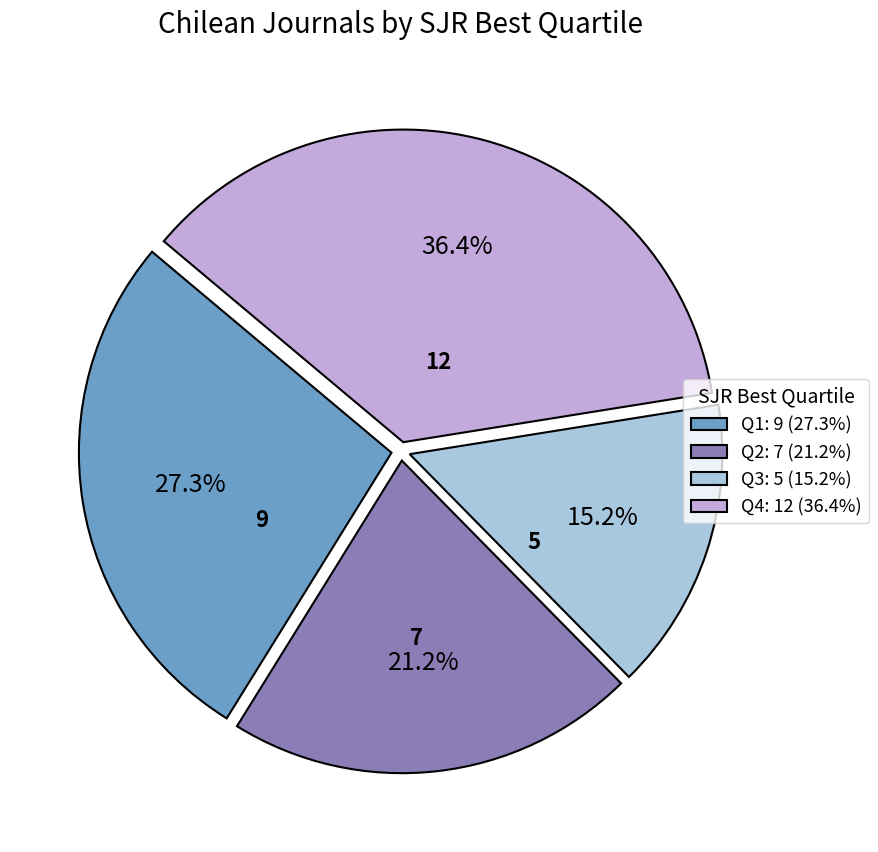

Does any single category account for the majority?

No